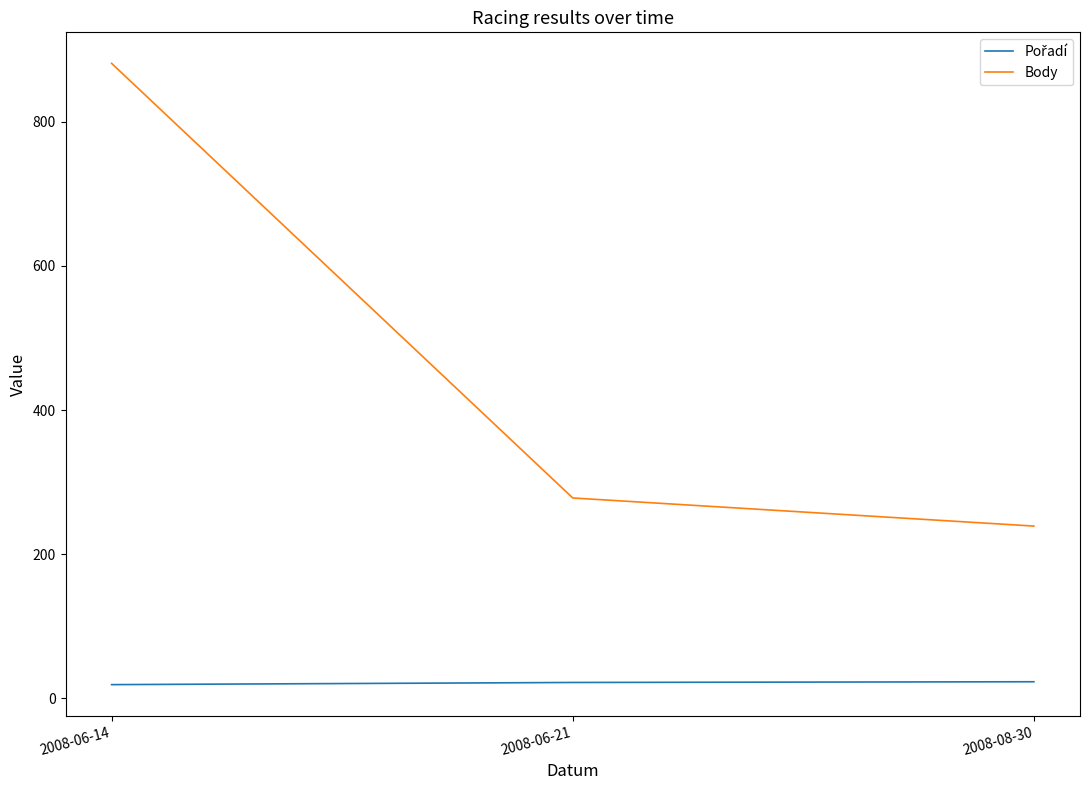

Does the chart have visible grid lines?

No